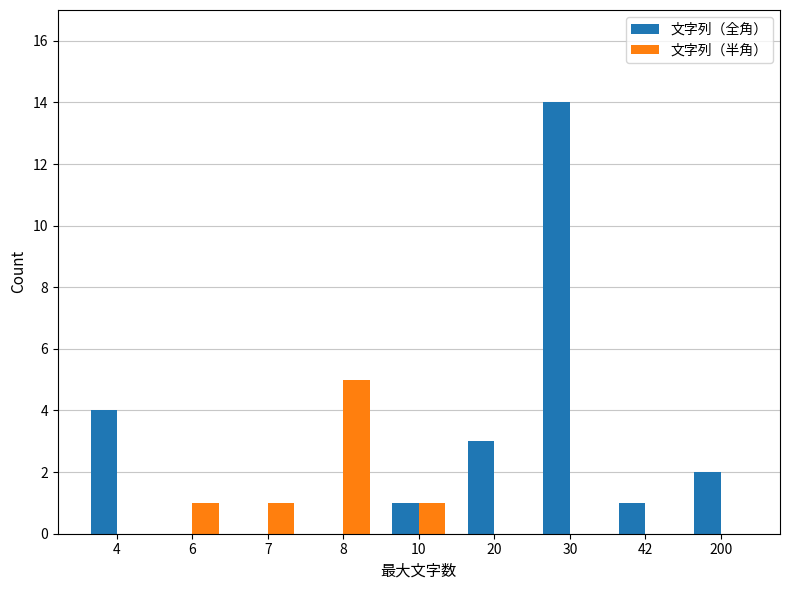

Does the chart contain stacked bars?

No